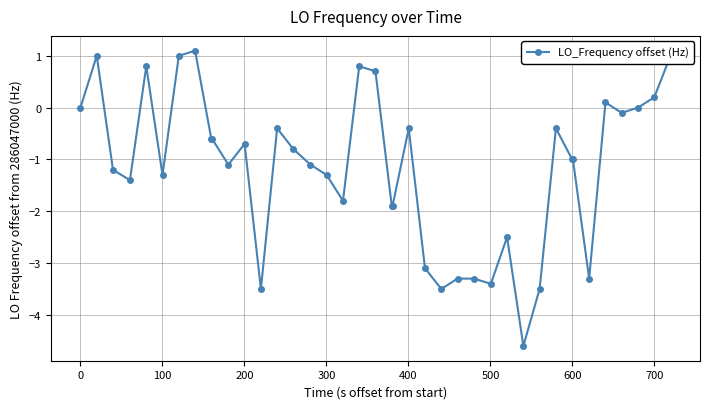

What is the maximum value shown in the chart?

1.1